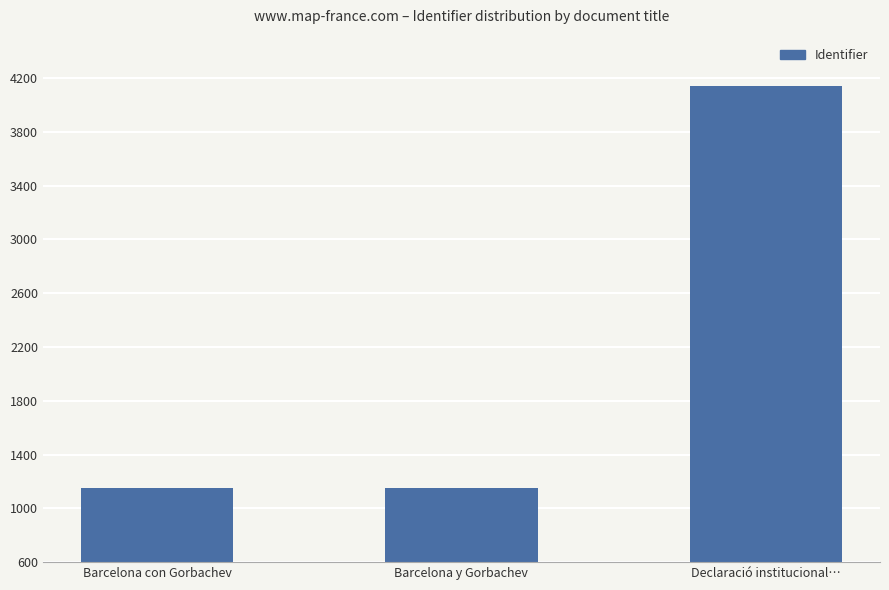

Read the value at Barcelona con Gorbachev, to the nearest 10.

1150